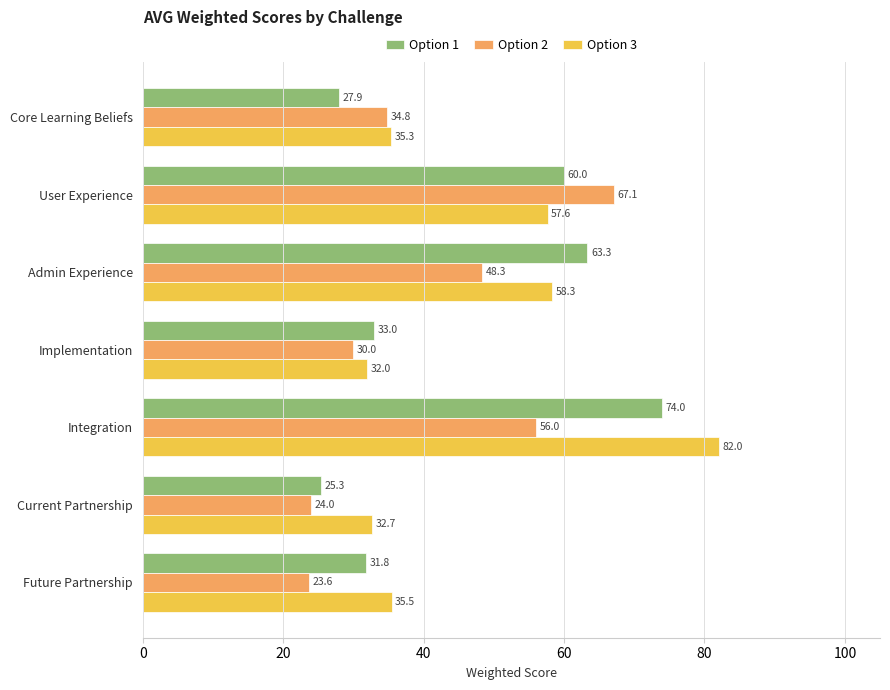

Where is Option 2 nearest to the value 45?

Admin Experience